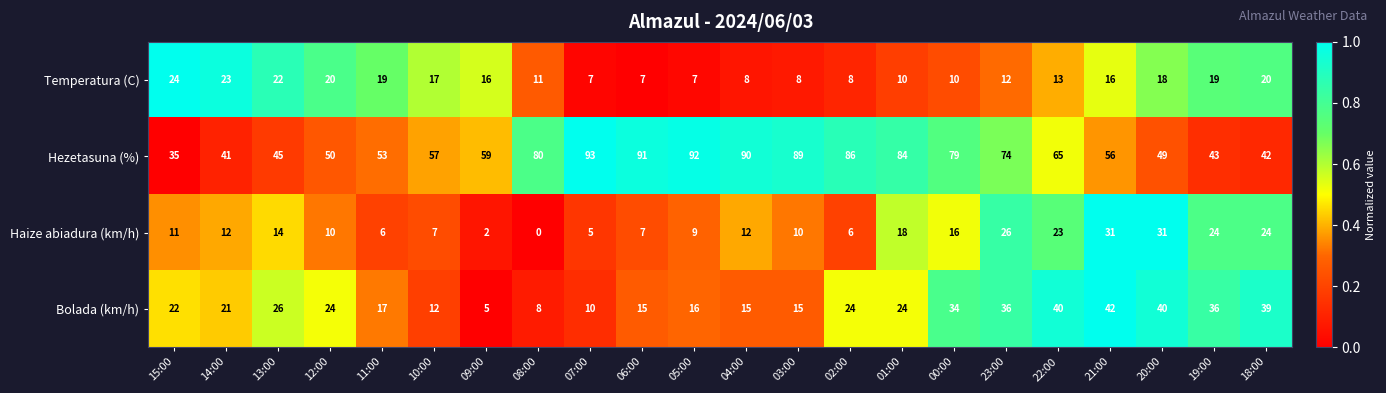

Which category has the highest value in the Hezetasuna (%) series?

07:00